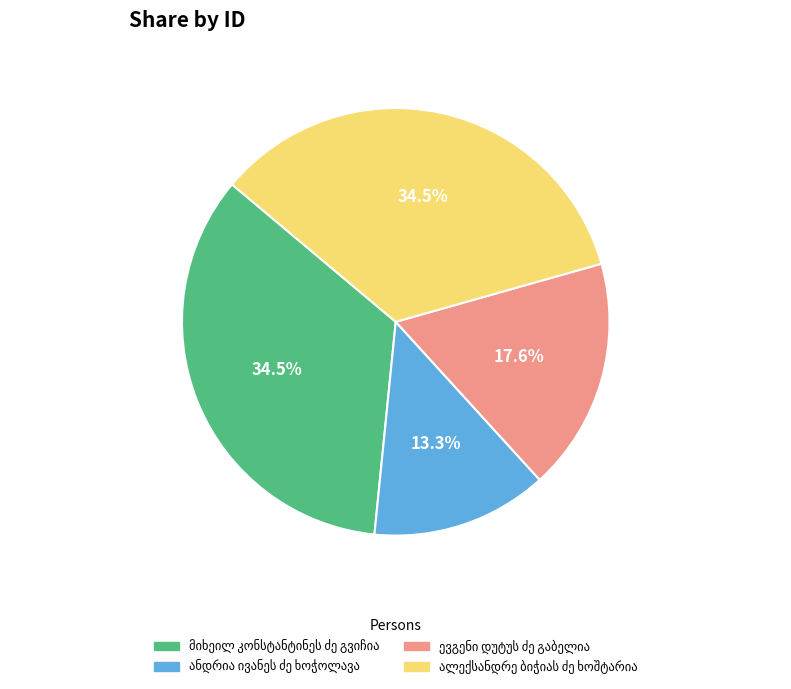

Is there a majority slice in this chart?

No